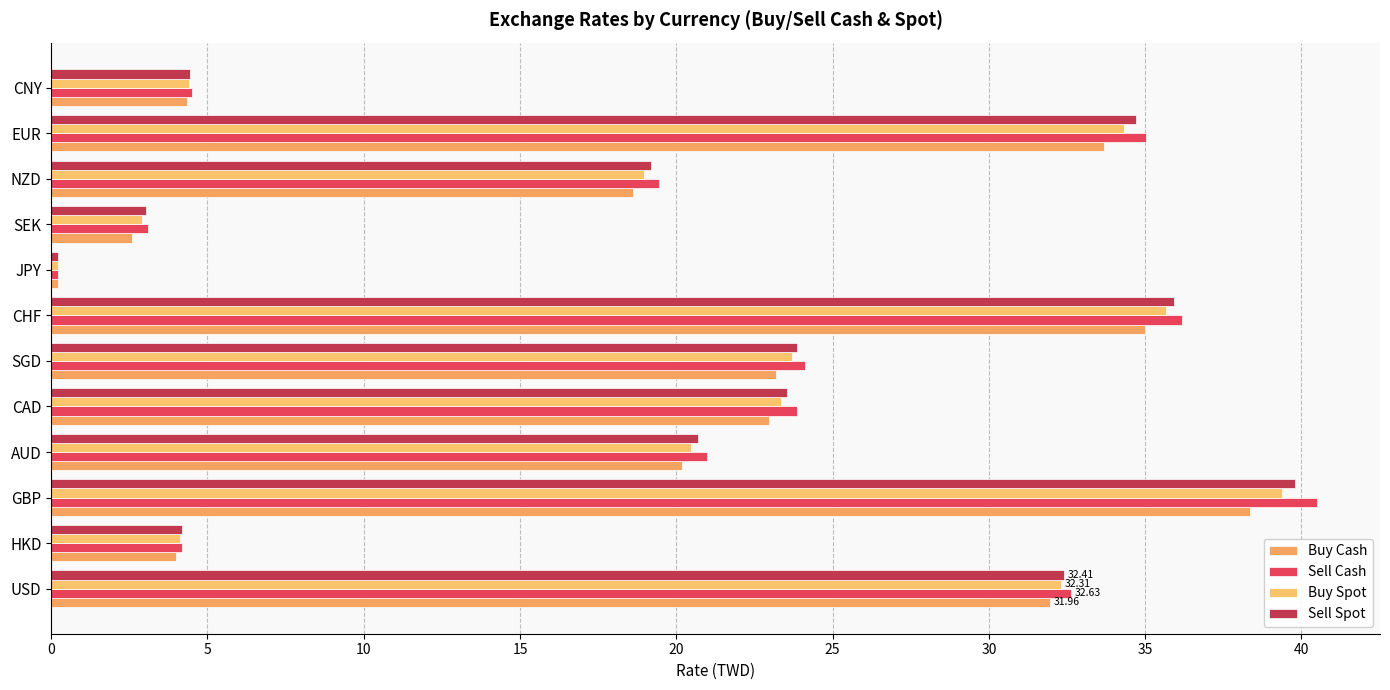

How many data points in Buy Spot are above 23?

6